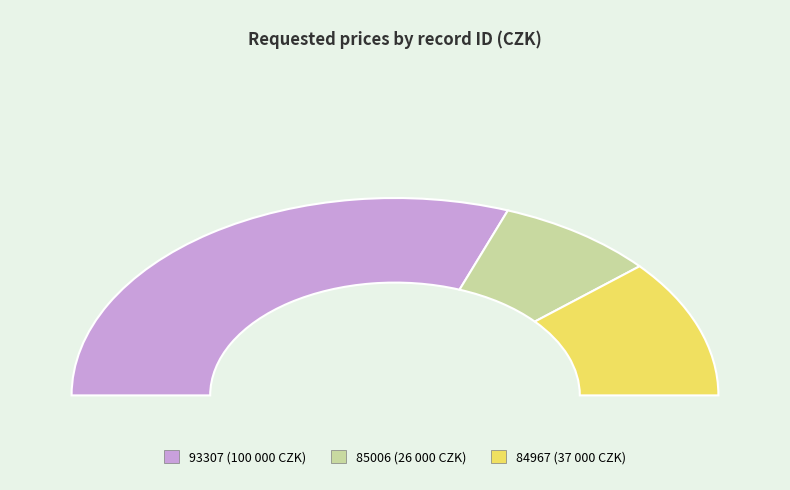

How many slices are in this pie chart?

3